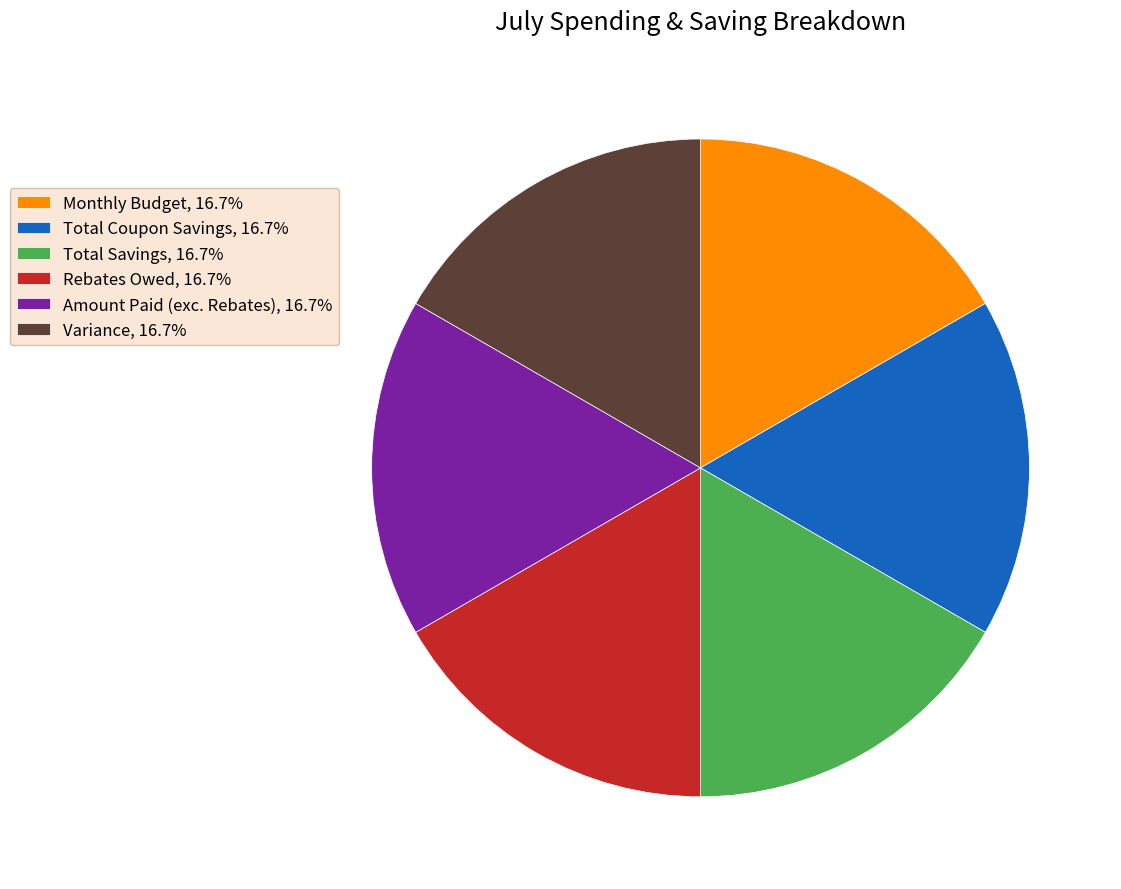

Combined, do Total Savings, 16.7% and Amount Paid (exc. Rebates), 16.7% account for over 50%?

No